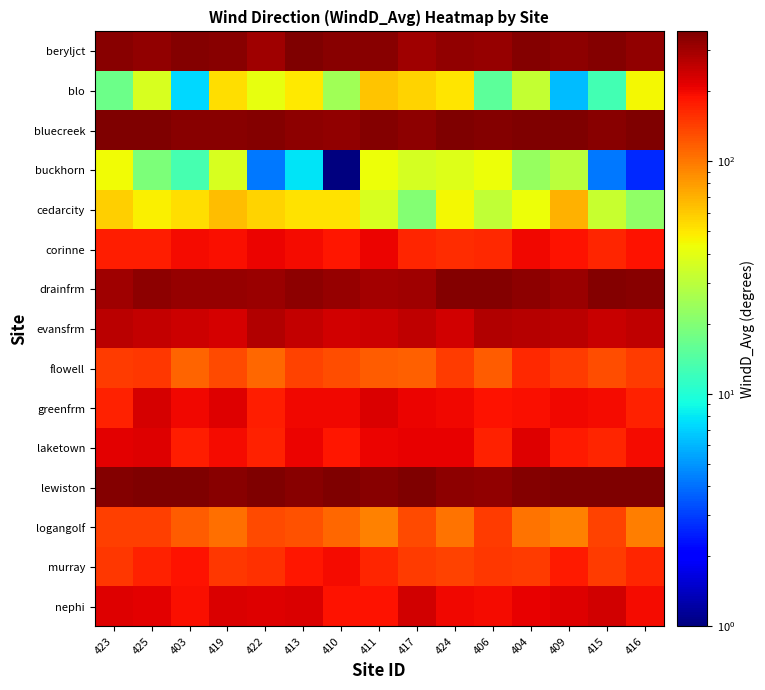

What is the total value across all series at 422?

2871.8